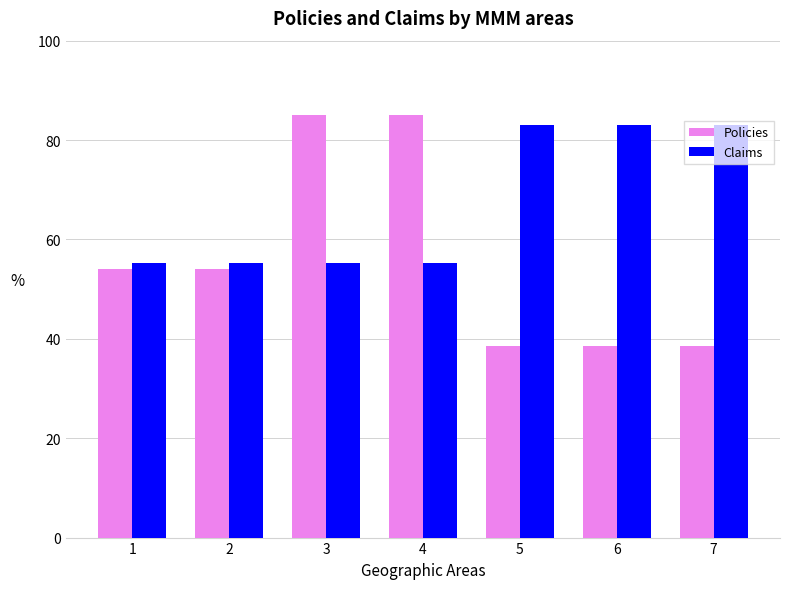

What is the highest value of the Policies series?

85.0